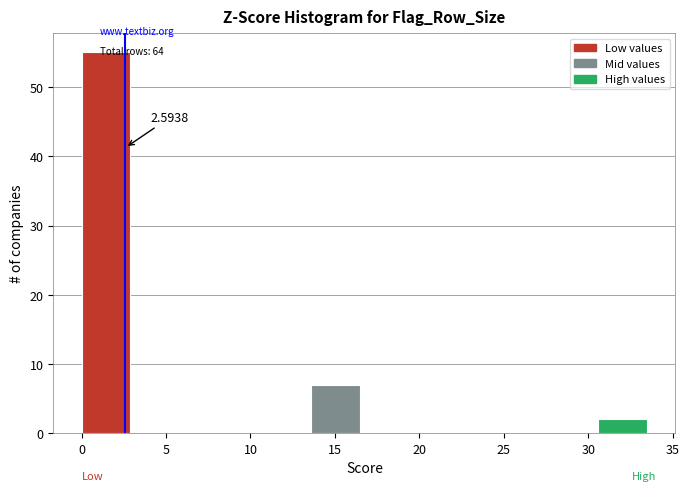

Which range on the x-axis has the tallest bar?

0.0 to 3.4